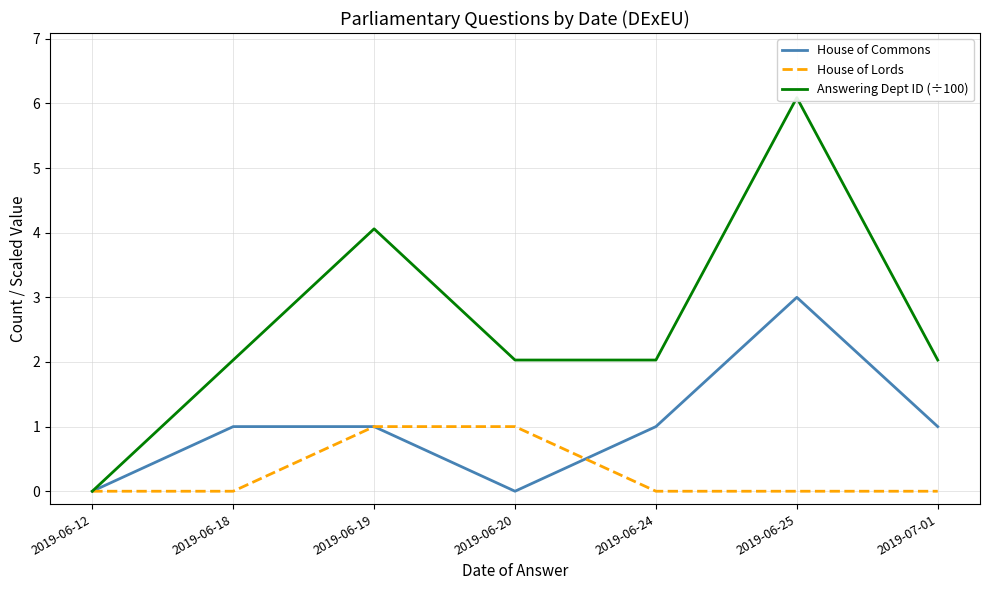

Reading right to left, what are all the values shown in this chart?

House of Commons: 2019-07-01=1.0	2019-06-25=3.0	2019-06-24=1.0	2019-06-20=0.0	2019-06-19=1.0	2019-06-18=1.0	2019-06-12=0.0
House of Lords: 2019-07-01=0.0	2019-06-25=0.0	2019-06-24=0.0	2019-06-20=1.0	2019-06-19=1.0	2019-06-18=0.0	2019-06-12=0.0
Answering Dept ID (÷100): 2019-07-01=2.0	2019-06-25=6.1	2019-06-24=2.0	2019-06-20=2.0	2019-06-19=4.1	2019-06-18=2.0	2019-06-12=0.0